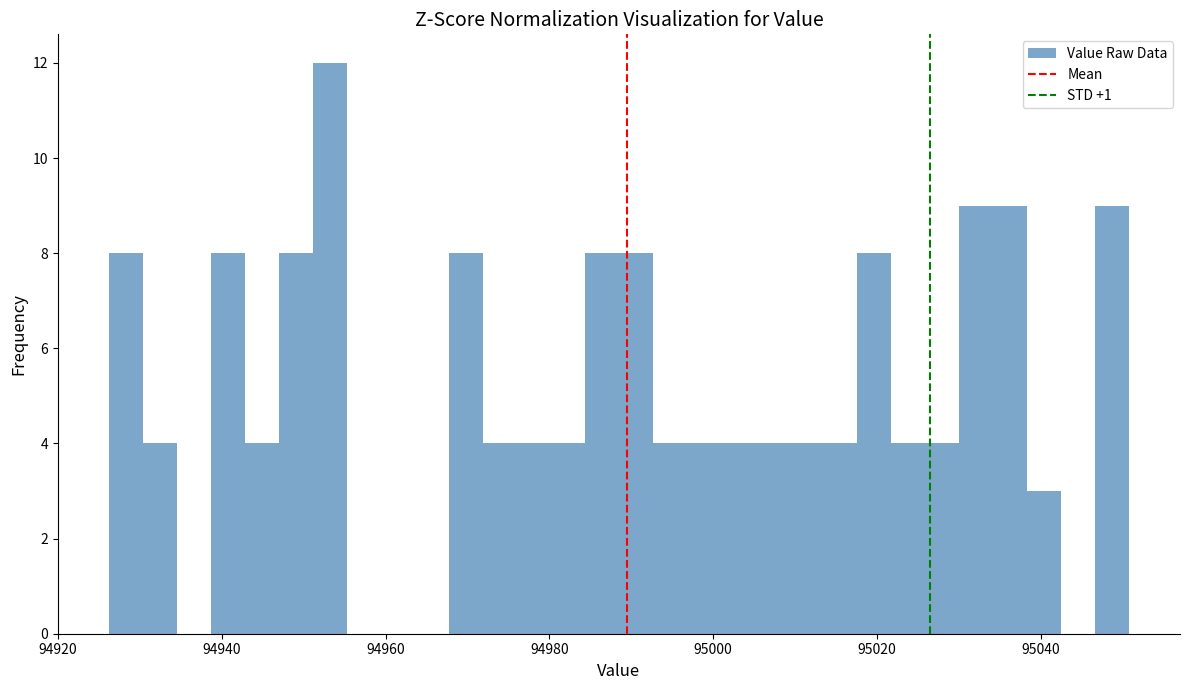

Read against the x-axis, roughly where is the centre of the tallest bar?

94954